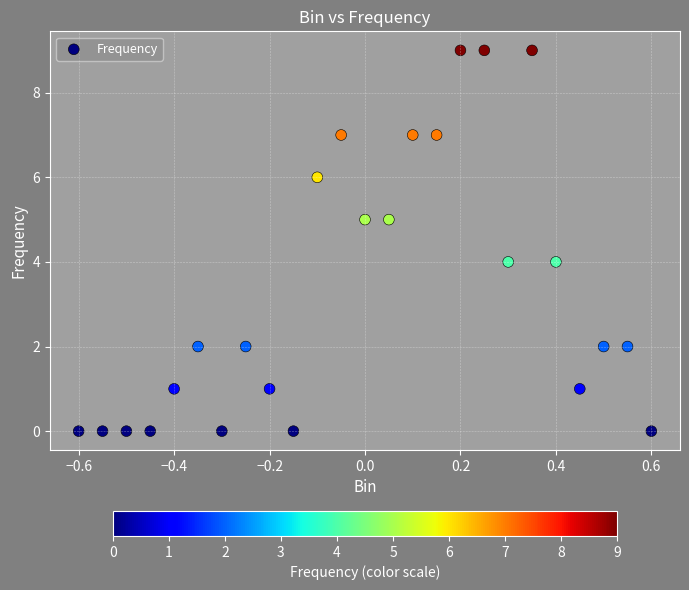

What is the range of Y values (max minus min)?

9